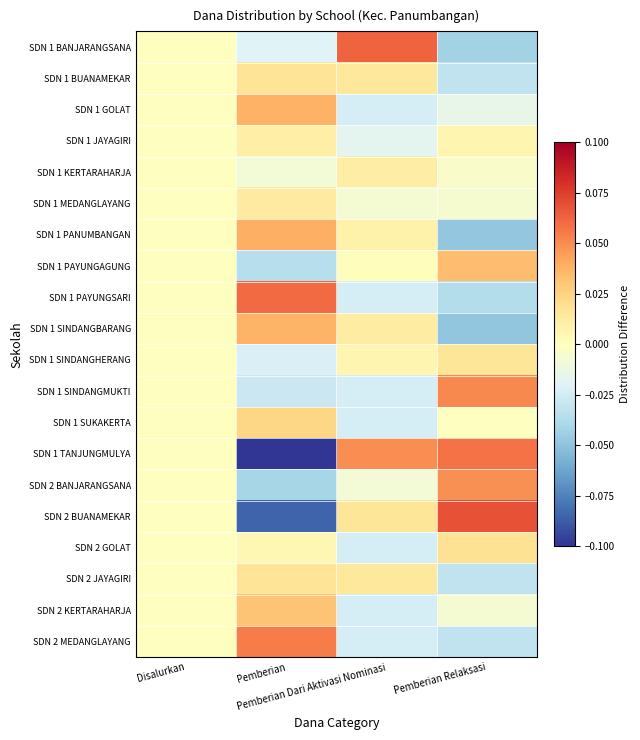

What is the maximum value shown in the chart?

0.1